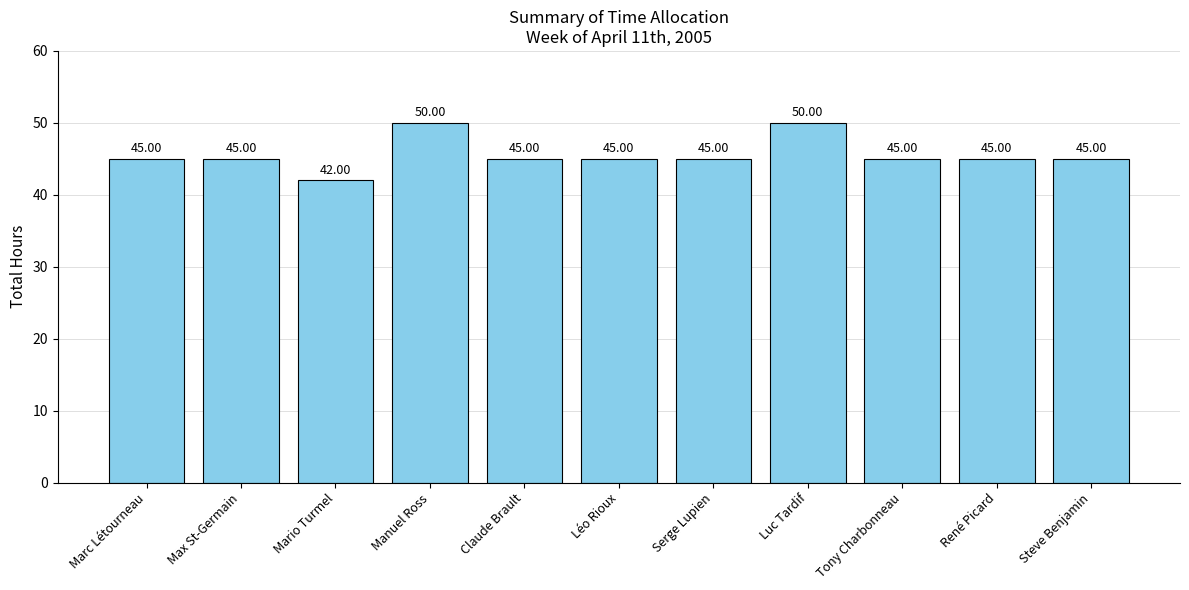

What is the change in value from Mario Turmel to Tony Charbonneau?

+3